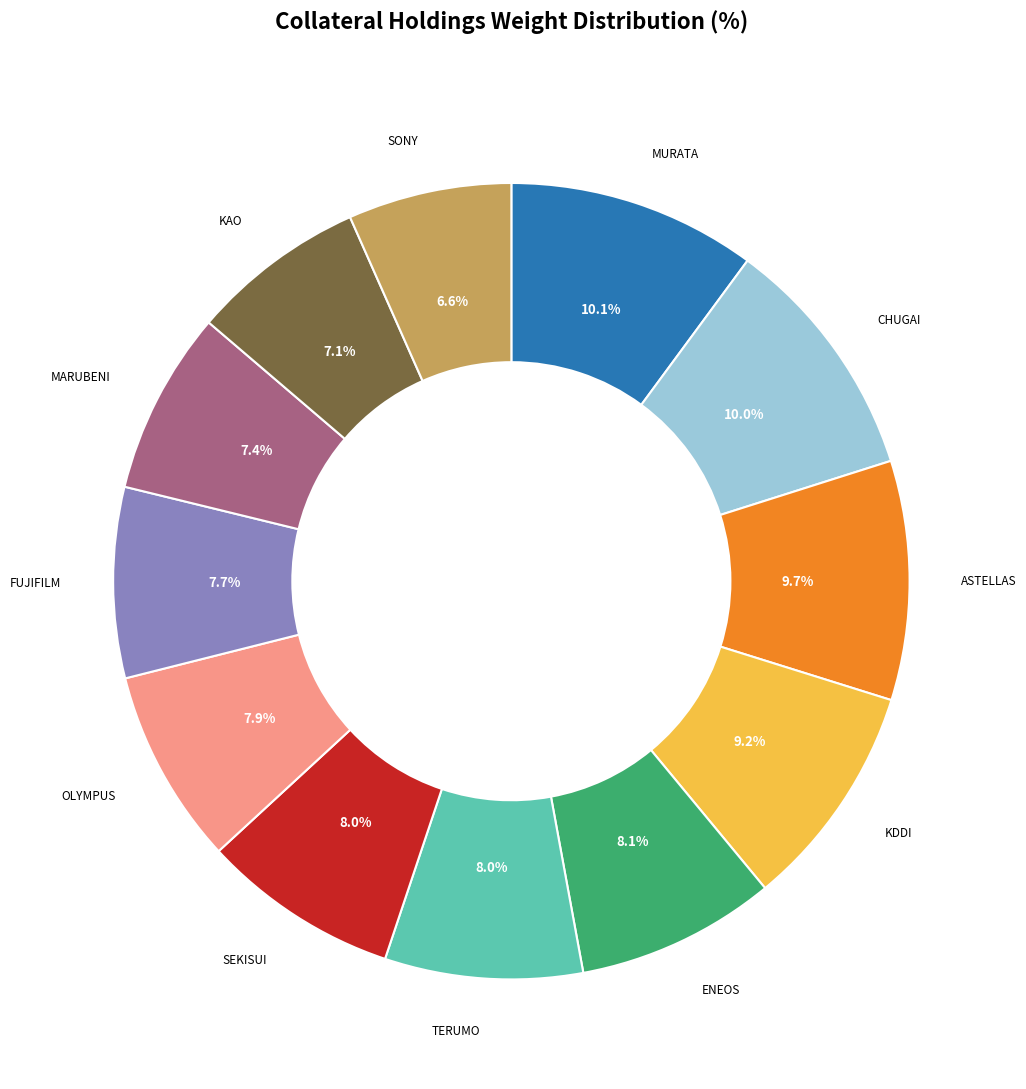

Is there any slice that represents more than half of the pie?

No